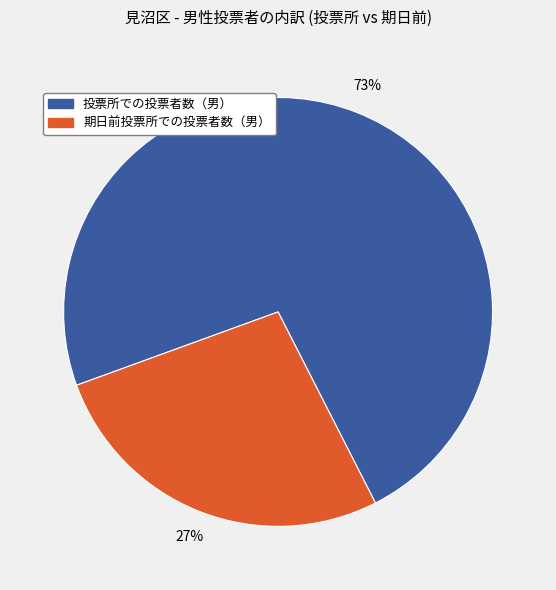

Is the sum of 期日前投票所での投票者数（男） and 投票所での投票者数（男） greater than half?

Yes